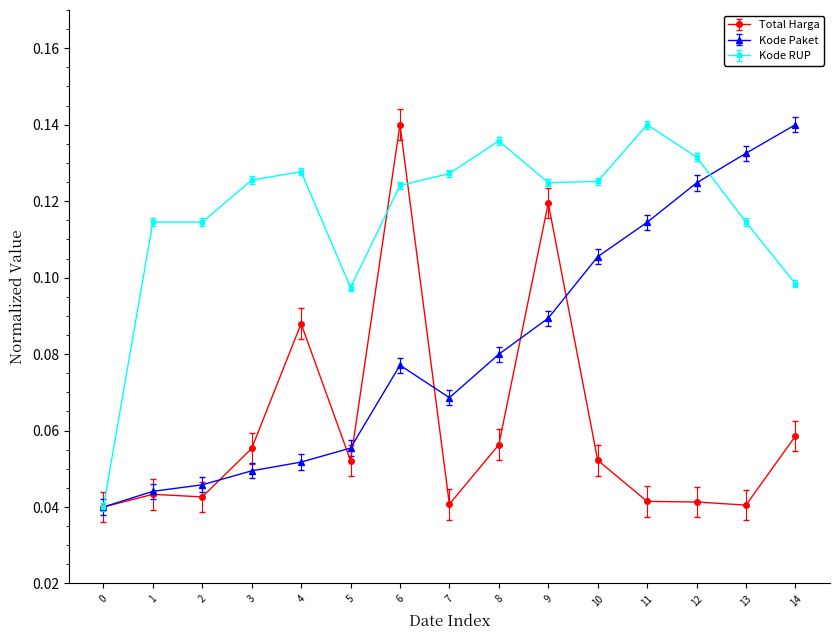

Which series changed the most between 0 and 3?

Kode RUP